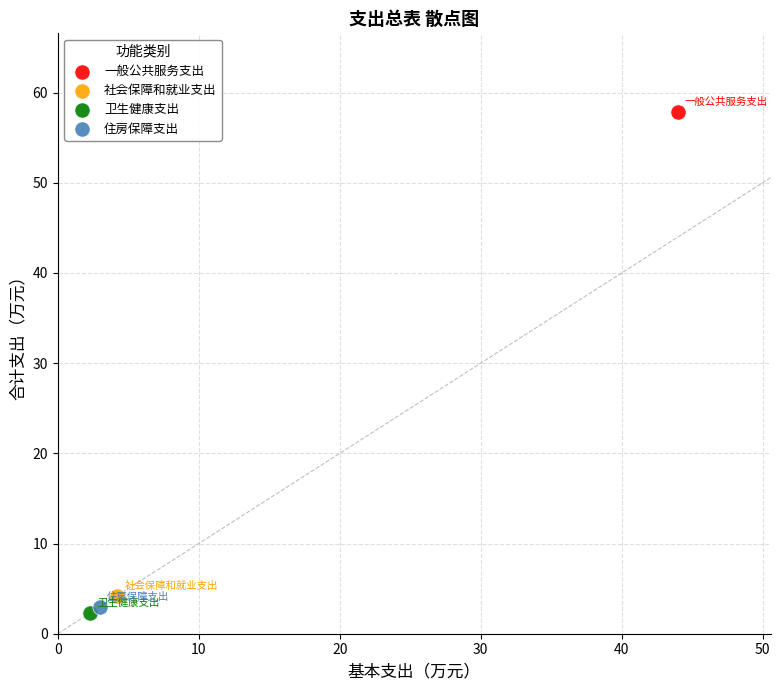

What are all the series names shown in the legend?

一般公共服务支出, 社会保障和就业支出, 卫生健康支出, 住房保障支出